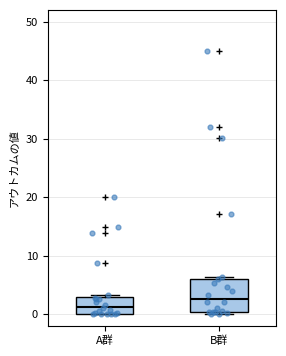

Reading left to right, transcribe this box plot: for each box, give where its median line is, the range the box spans, and where its two whiskers end, as read against the y-axis. The values are not printed on the chart, so give them approximately, as read against the axis.

A群: median 1, box 0 to 3, whiskers 0 to 3 (just above the box's upper edge)
B群: median 3, box 0 to 6, whiskers 0 (just below the box's lower edge) to 6